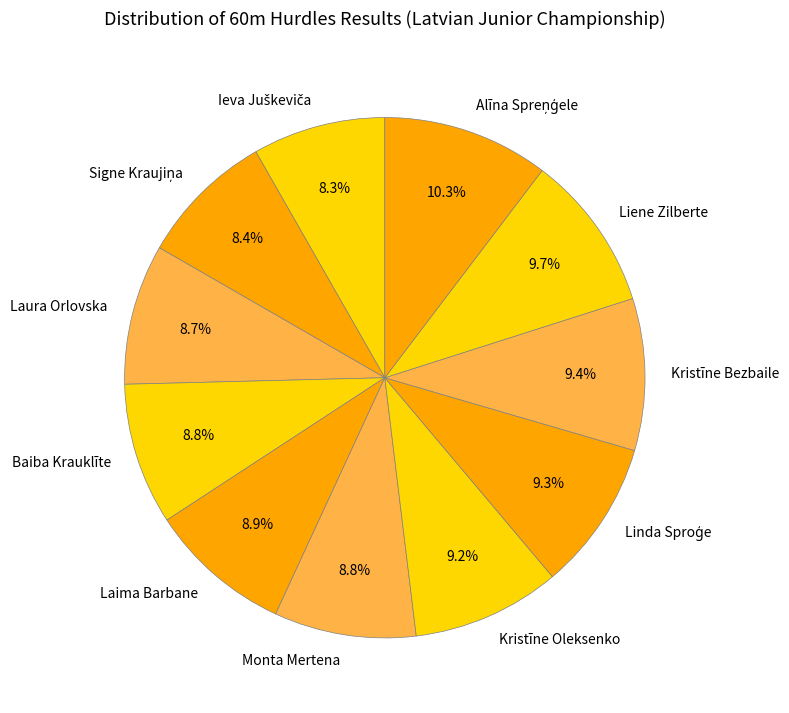

Is there any slice that represents more than half of the pie?

No